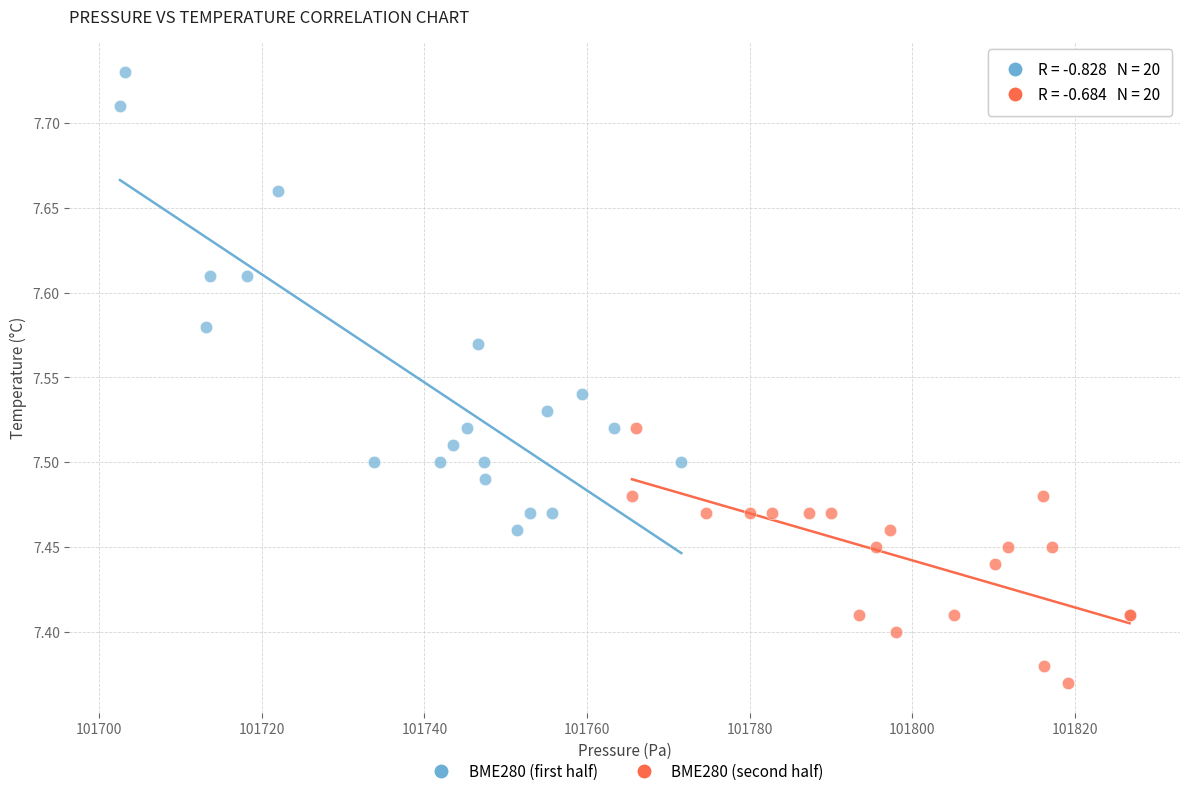

Which series reaches the maximum Y coordinate?

BME280 (first half)